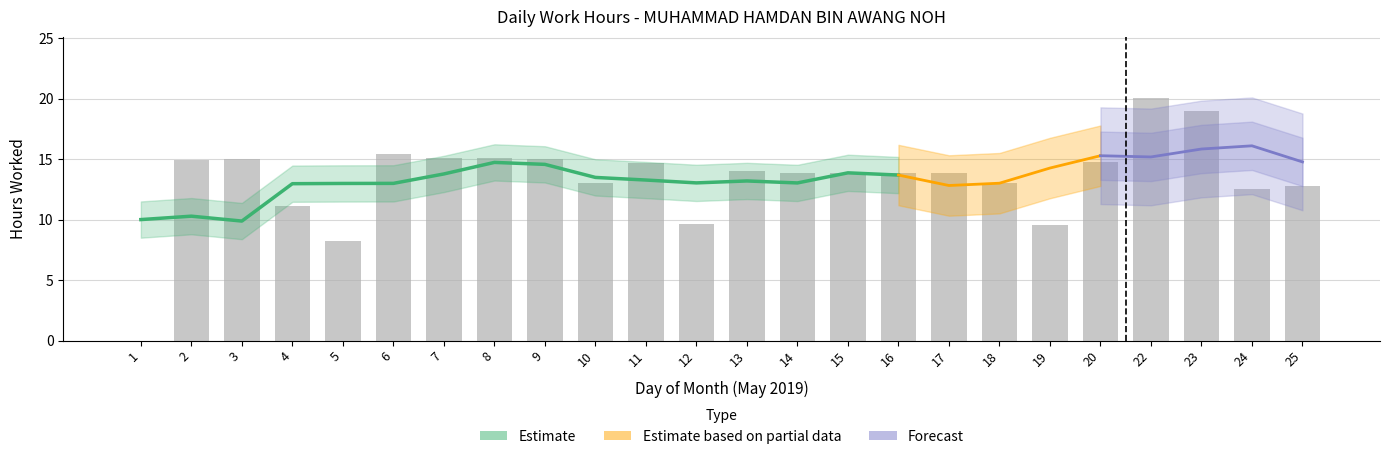

List the labels in order of value, smallest first.

1, 5, 19, 12, 4, 24, 25, 10, 18, 15, 16, 14, 17, 13, 11, 20, 2, 9, 3, 7, 8, 6, 23, 22